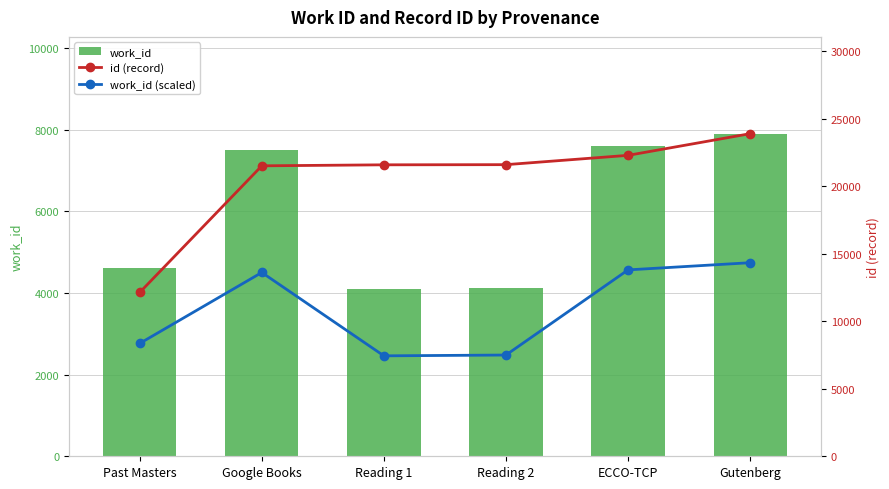

Rank the series by their average value, from highest to lowest.

id (record), work_id (scaled), work_id